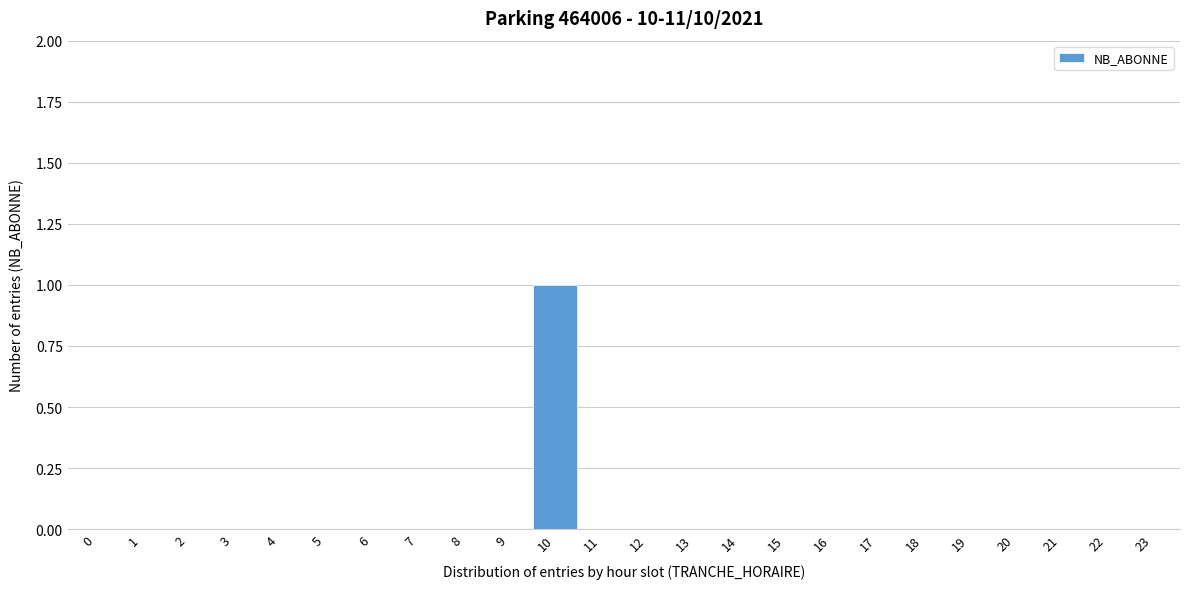

Reading left to right, transcribe all the data shown in this chart.

0=0	1=0	2=0	3=0	4=0	5=0	6=0	7=0	8=0	9=0	10=1	11=0	12=0	13=0	14=0	15=0	16=0	17=0	18=0	19=0	20=0	21=0	22=0	23=0